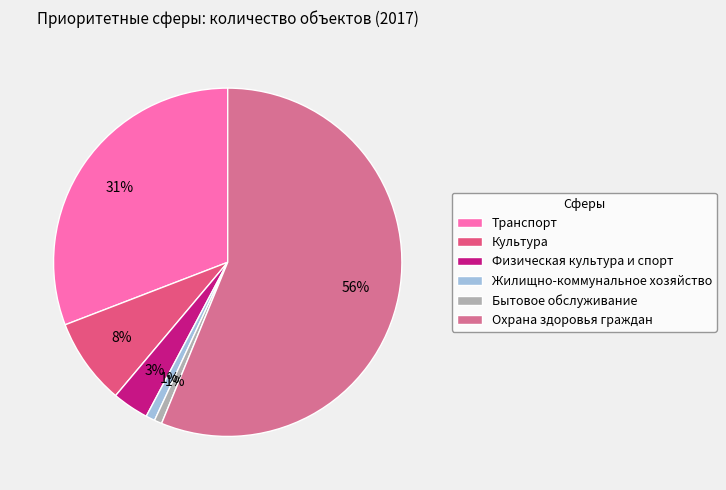

Does any single category account for the majority?

Yes